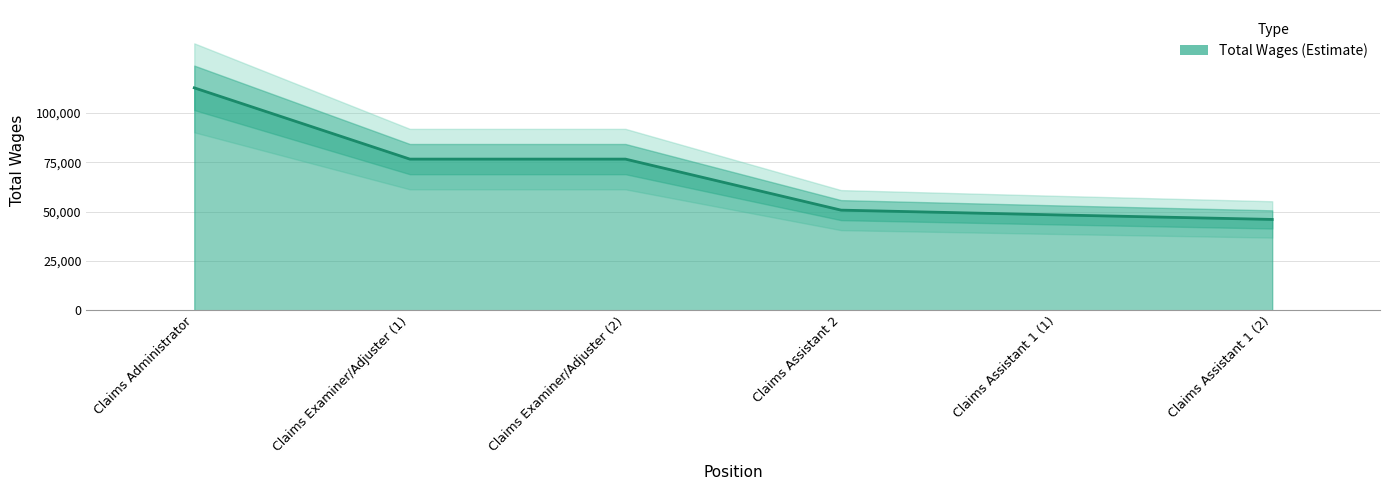

What is the approximate value at Claims Assistant 1 (2), to the nearest 10?

46000